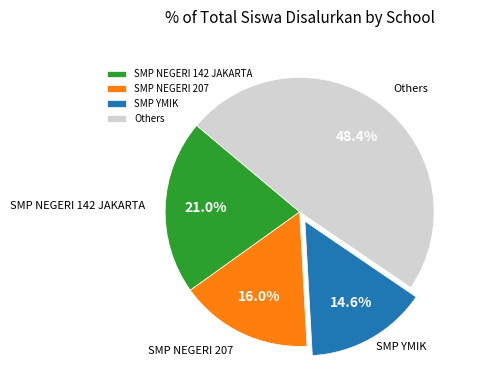

Is there a majority slice in this chart?

No